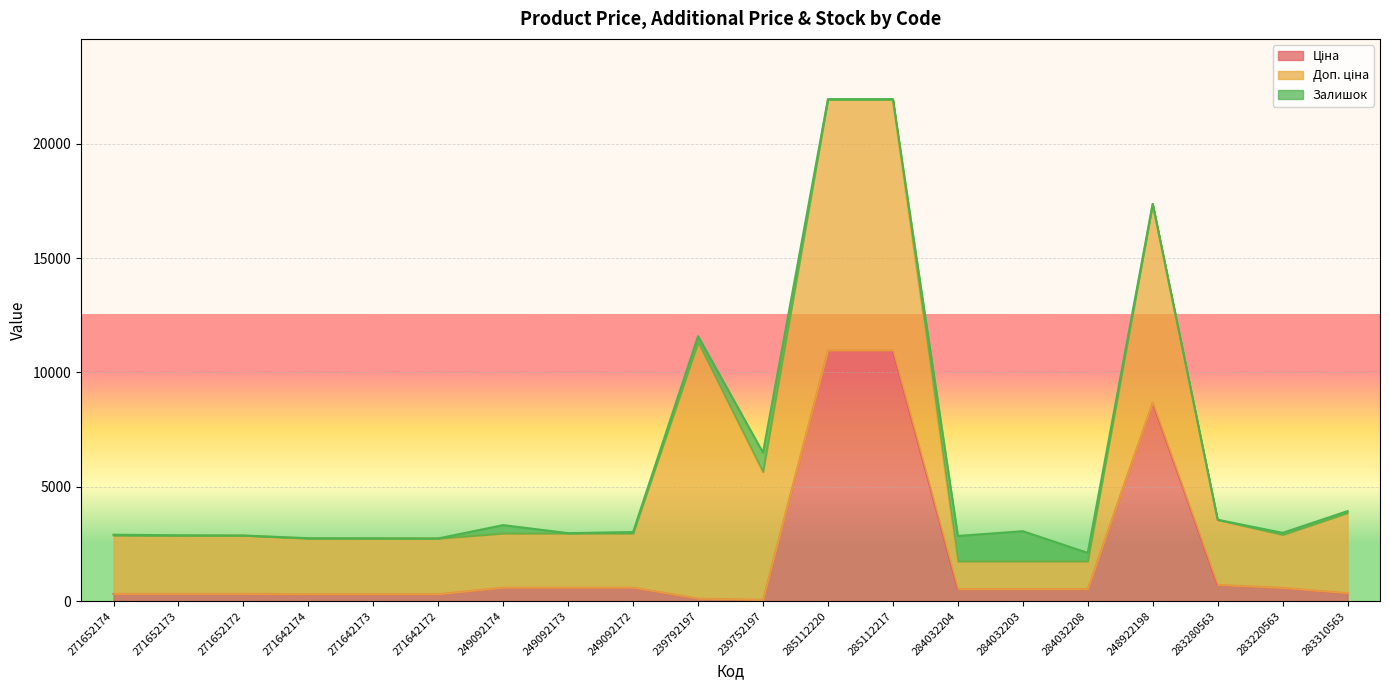

Does the chart display data point markers on the line(s)?

No